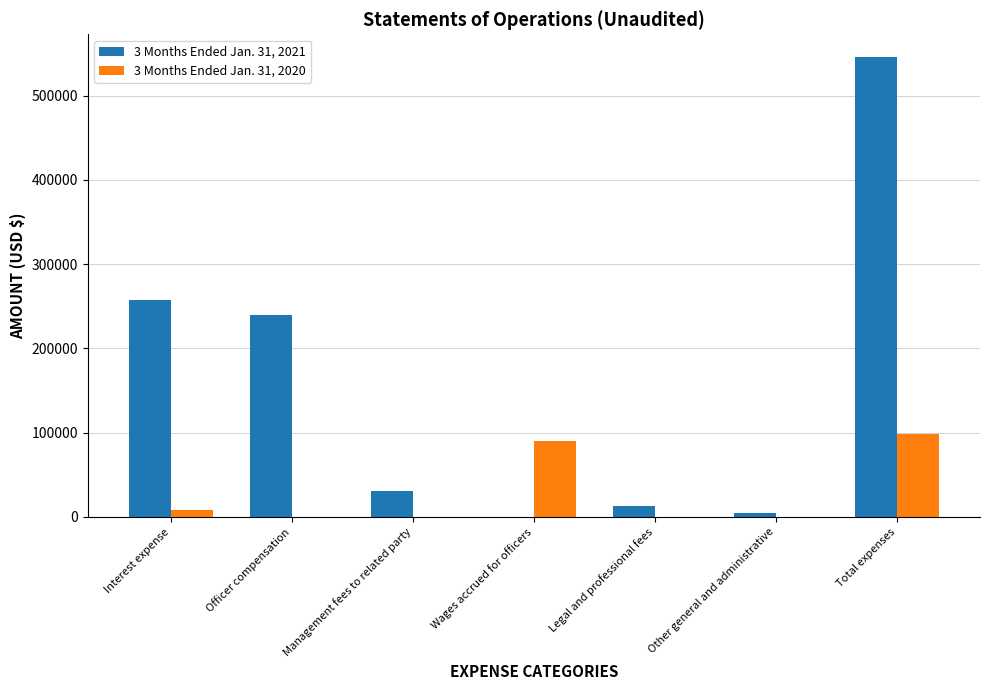

Between Officer compensation and Wages accrued for officers, which series saw the biggest shift?

3 Months Ended Jan. 31, 2021